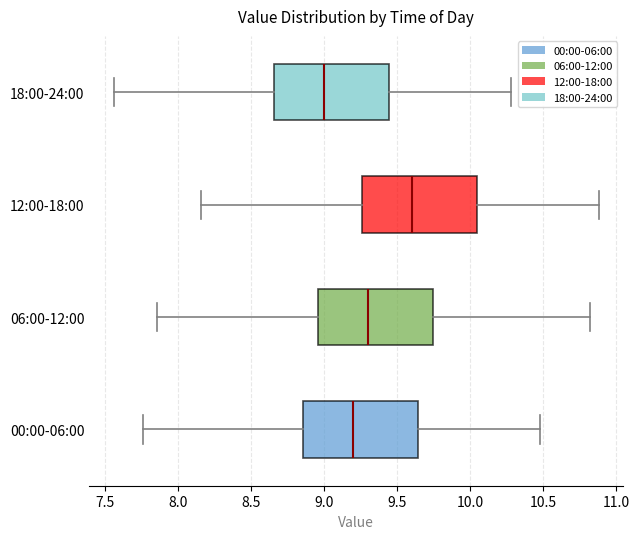

Reading bottom to top, read every box against the x-axis: the position of its median line, the range the box covers, and the ends of its whiskers. The values are not printed on the chart, so give them approximately, as read against the axis.

00:00-06:00: median 9.20, box 8.85 to 9.65, whiskers 7.75 to 10.50
06:00-12:00: median 9.30, box 8.95 to 9.75, whiskers 7.85 to 10.80
12:00-18:00: median 9.60, box 9.25 to 10.05, whiskers 8.15 to 10.90
18:00-24:00: median 9.00, box 8.65 to 9.45, whiskers 7.55 to 10.30